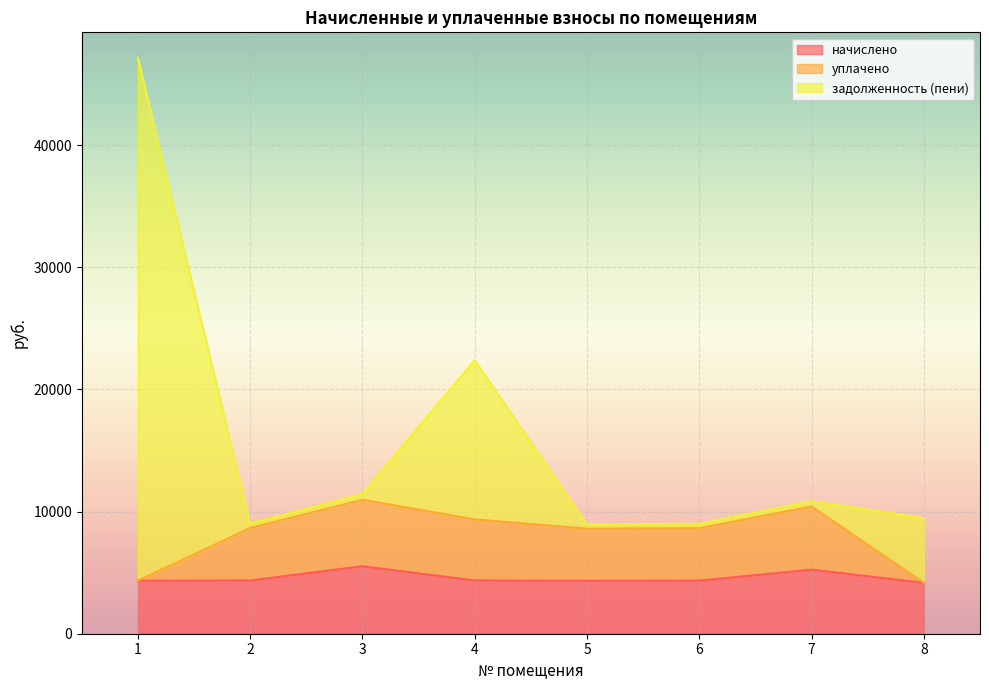

How many lines are shown in the chart?

3